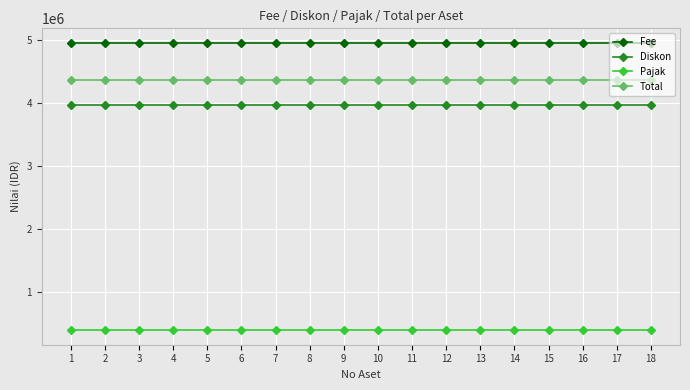

True or false: Total and Fee cross at least once.

False